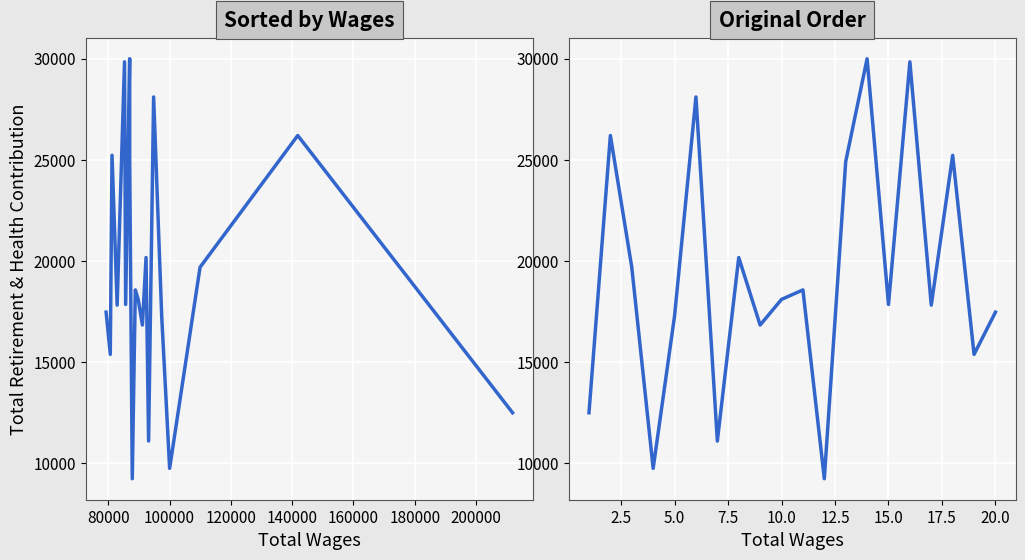

How many interior local peaks (higher than both neighbors) does the data have?

7